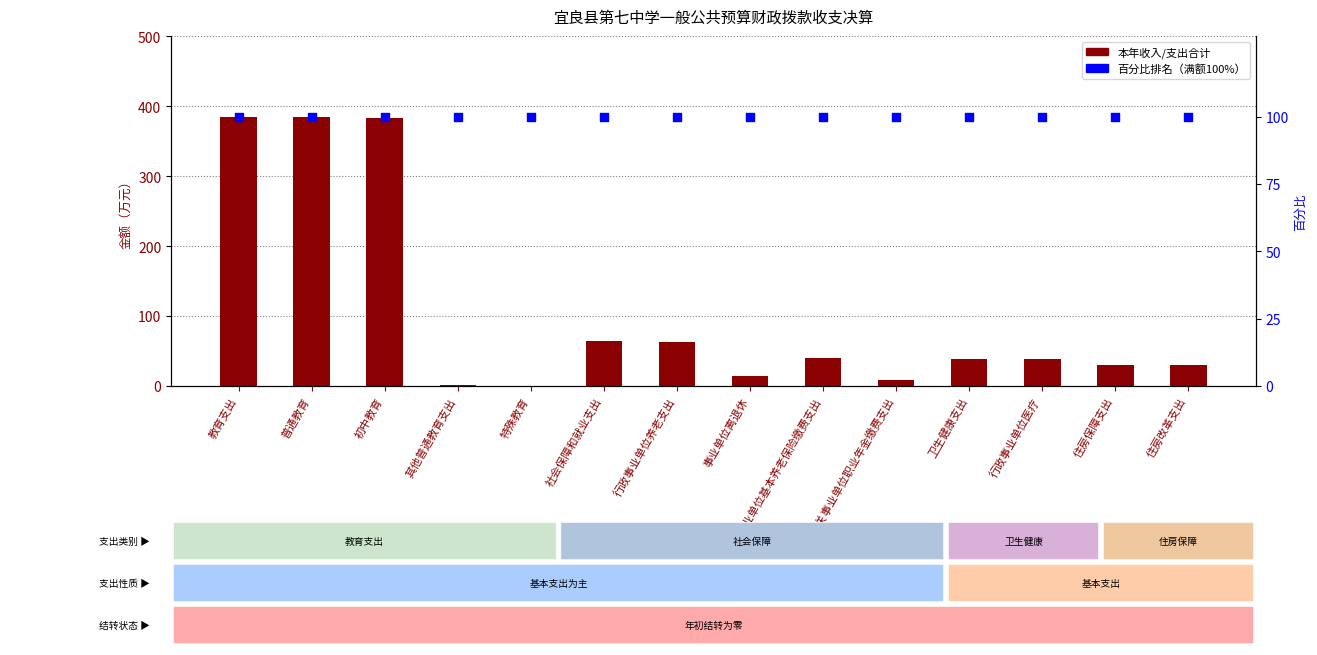

What are all the series names shown in the legend?

本年收入/支出合计, 百分比排名